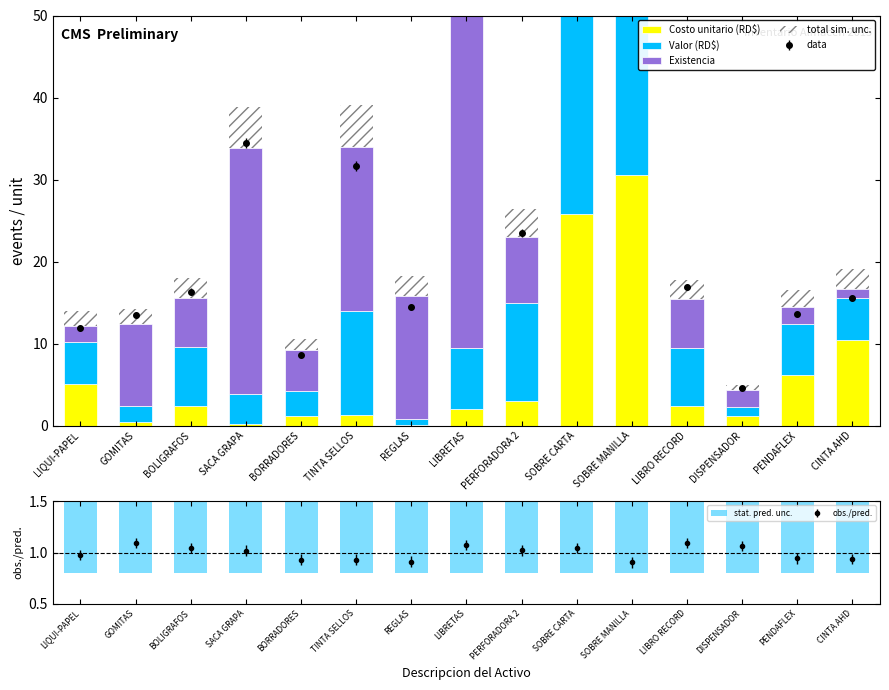

What is the difference between the second highest and second lowest values in the Existencia series?

28.0